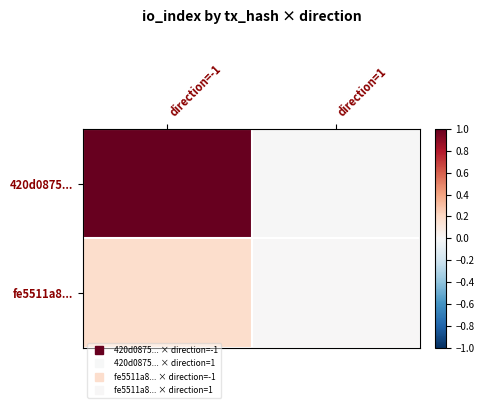

How many categories are shown in the chart?

2